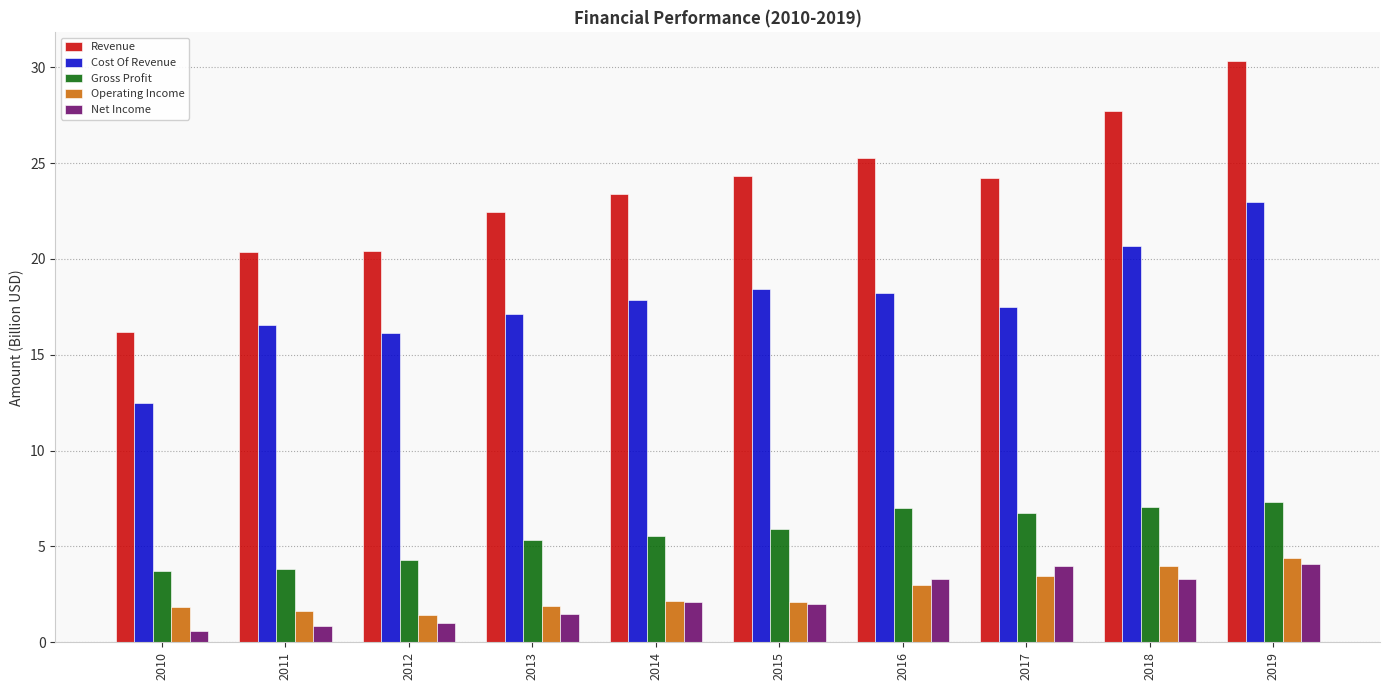

What is the approximate value of Operating Income at 2014?

2.1